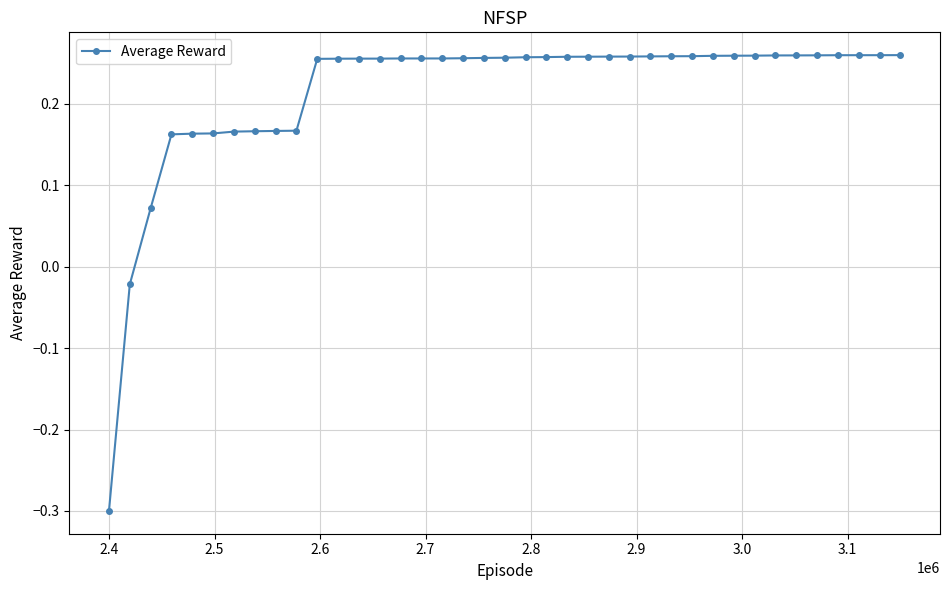

What is the smallest value displayed?

-0.3